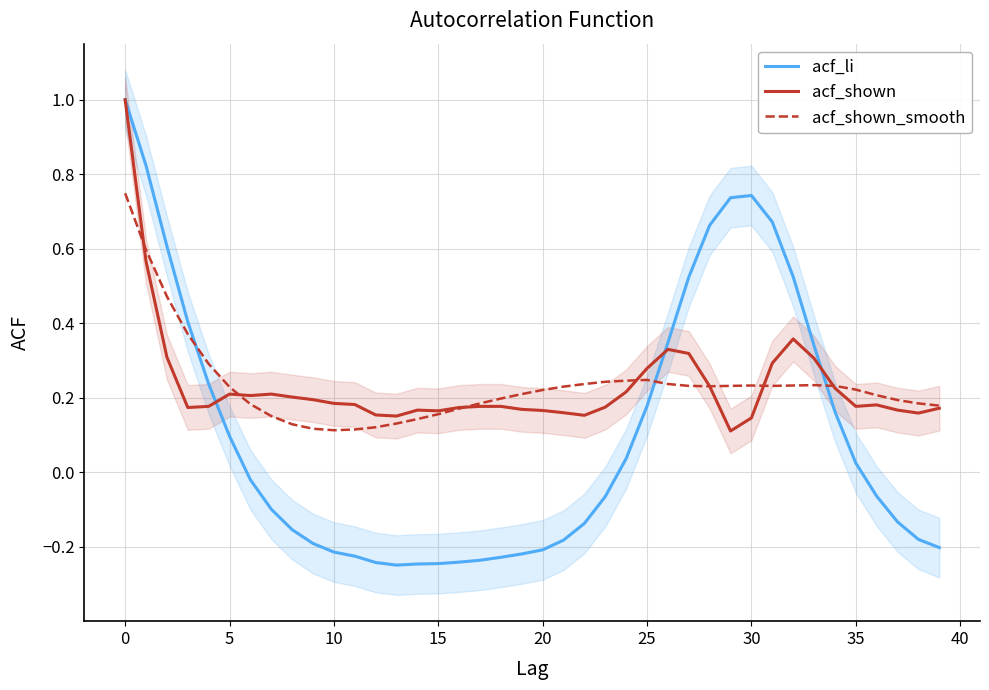

True or false: acf_shown_smooth has a value of 1.3 at 0.

False